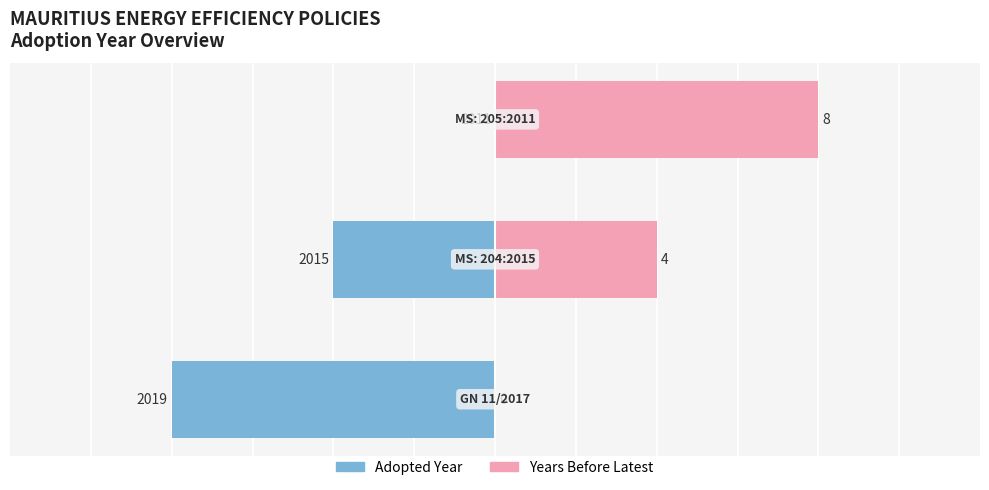

What is the sum of all Years Before Latest values?

12